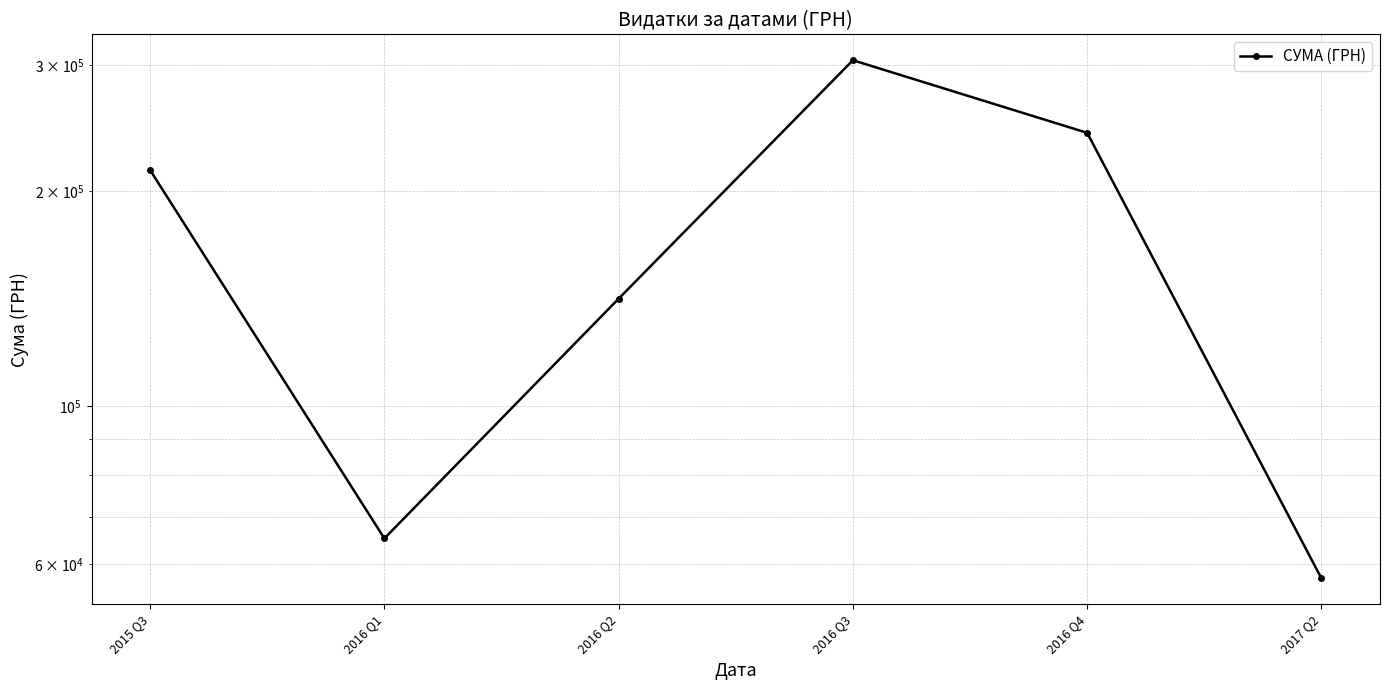

What position from the left is 2016 Q4?

5